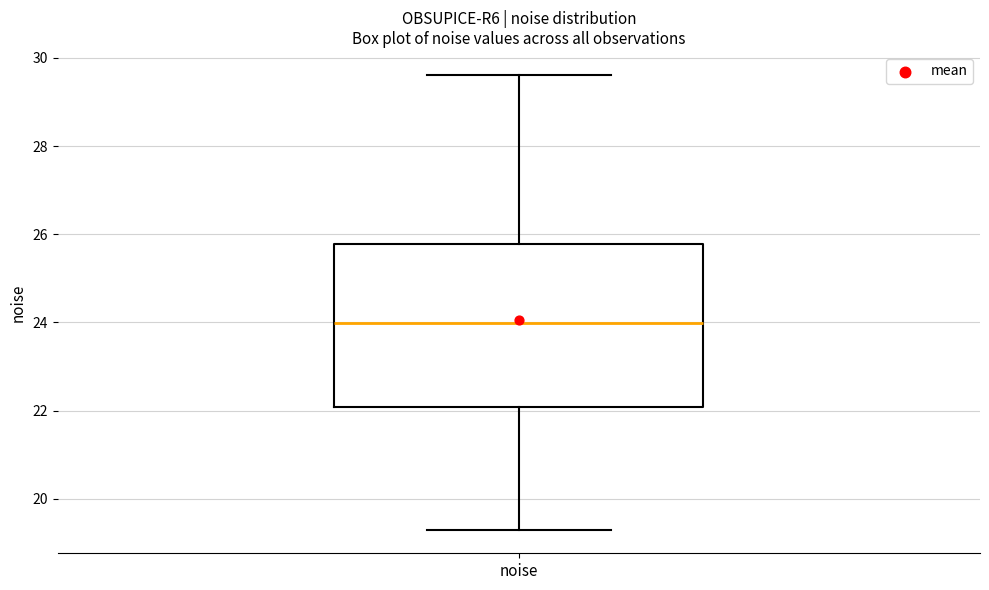

Where is the upper edge of the box for noise on the y-axis? The values are not printed on the chart, so give them approximately, as read against the axis.

25.8